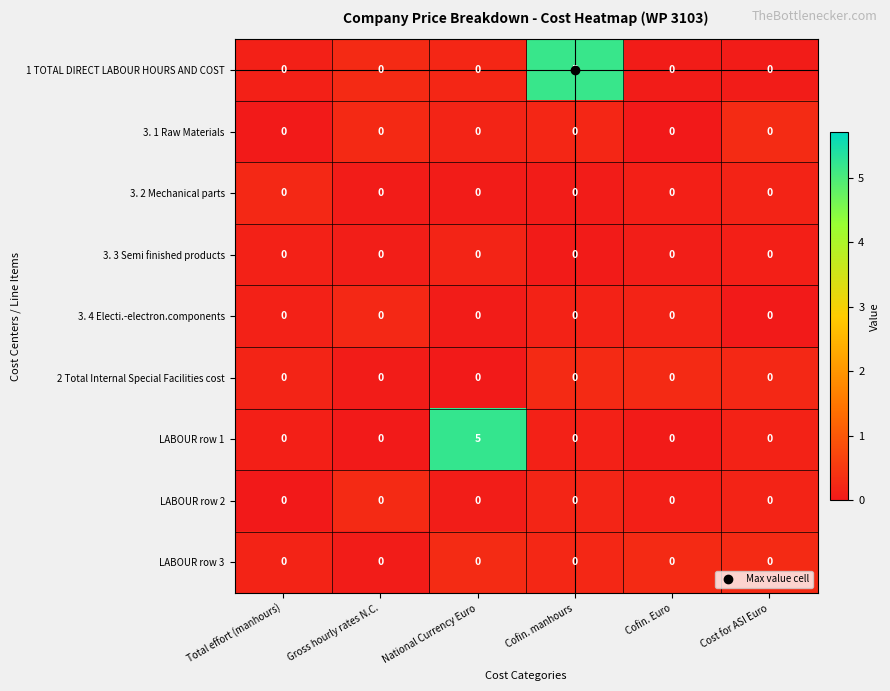

Between Total effort (manhours) and National Currency Euro, which series saw the biggest shift?

LABOUR row 1